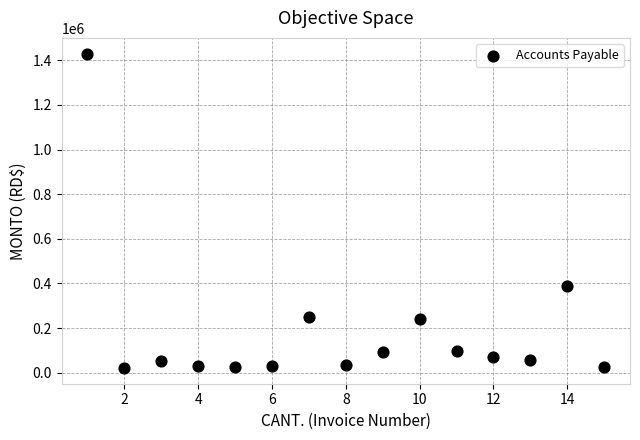

What is the range of X values (max minus min)?

14.0